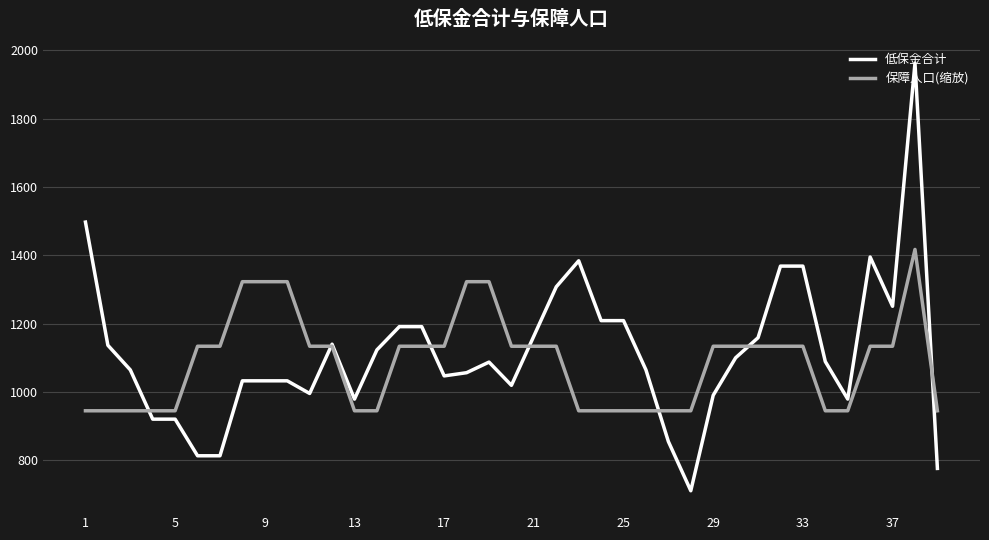

What is the lowest value of the 保障人口(缩放) series?

944.7